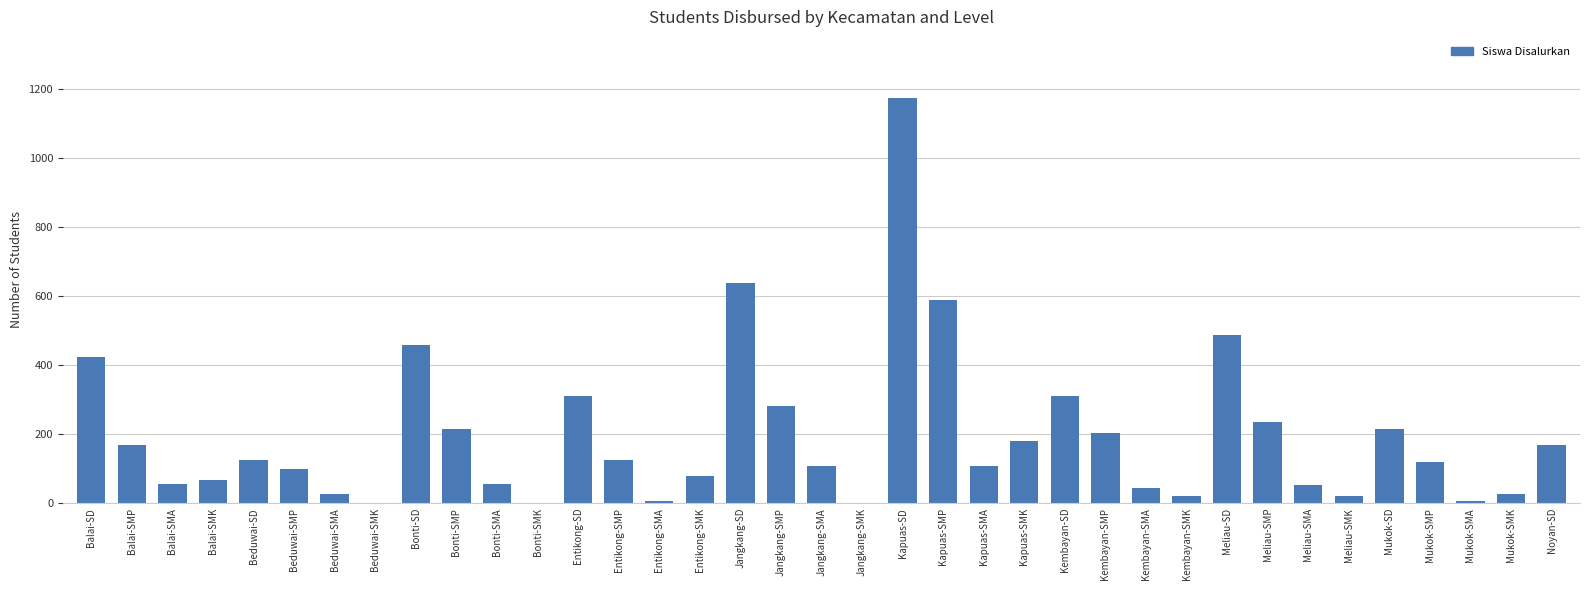

What is the sum of the values at Kembayan-SMA and Kapuas-SD?

1218